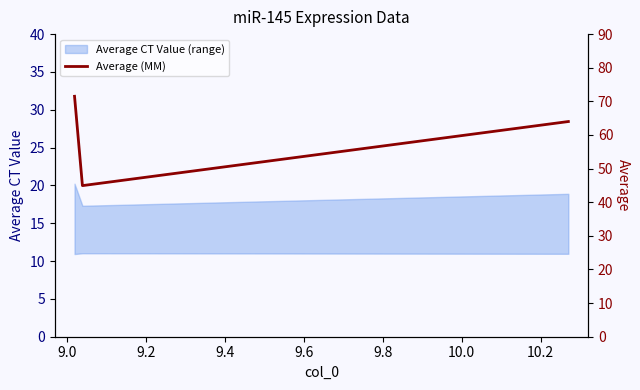

Reading left to right, what are all the values shown in this chart?

71.5	44.9	64.0